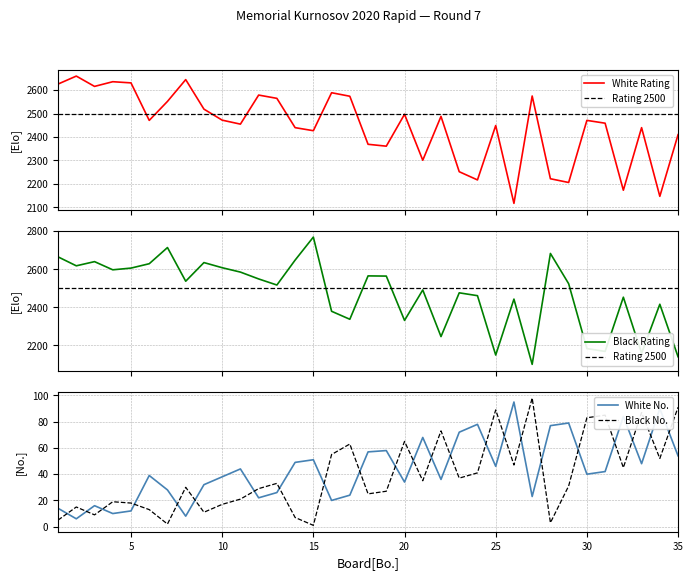

Is this an area chart (filled region under the line)?

No